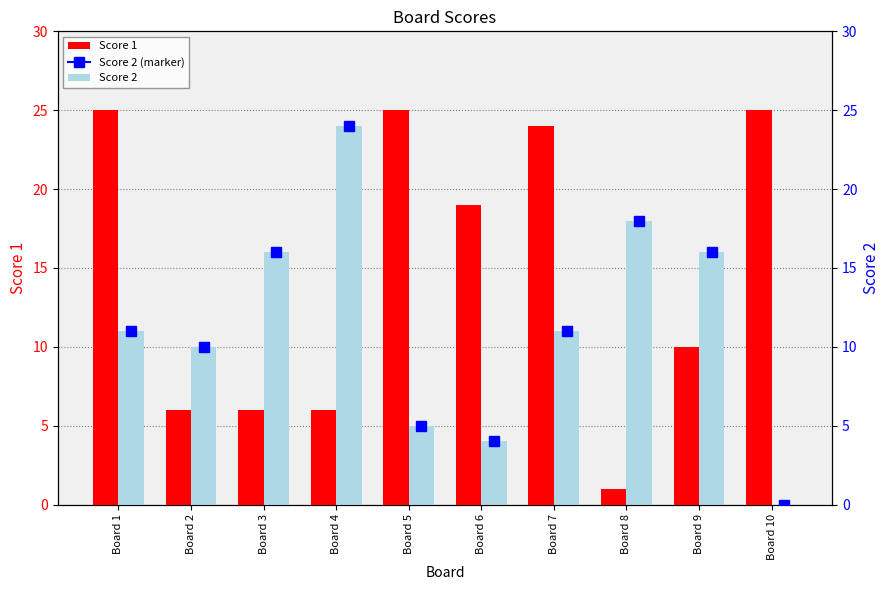

What is the sum of all Score 2 values?

115